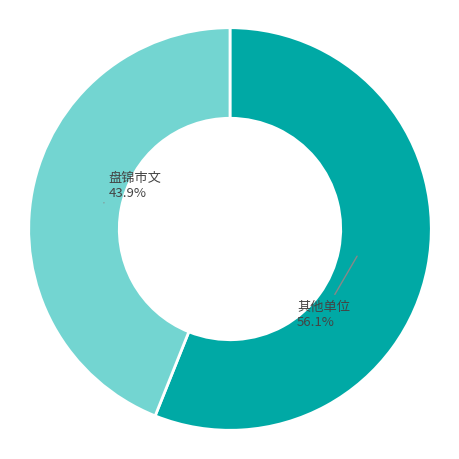

Is there any slice that represents more than half of the pie?

Yes